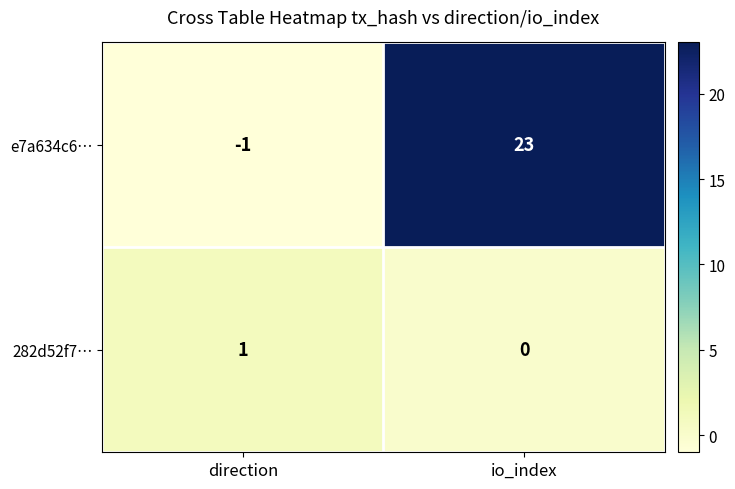

Rank the series by their average value, from highest to lowest.

e7a634c6…, 282d52f7…